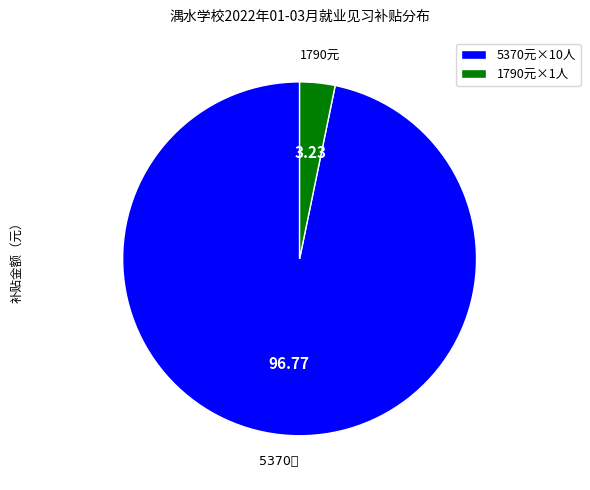

Is there a majority slice in this chart?

Yes